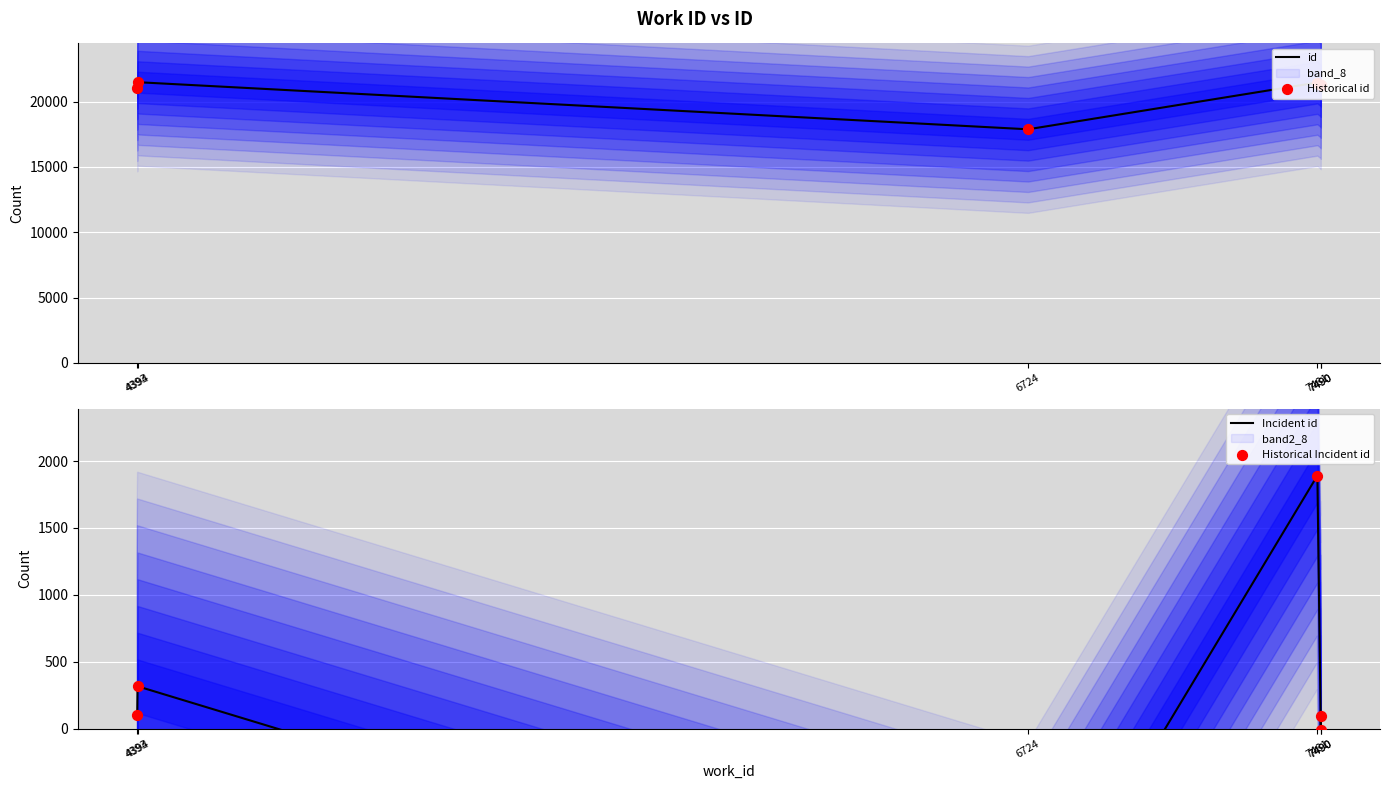

What is the total value across all series at 6724?

32367.0